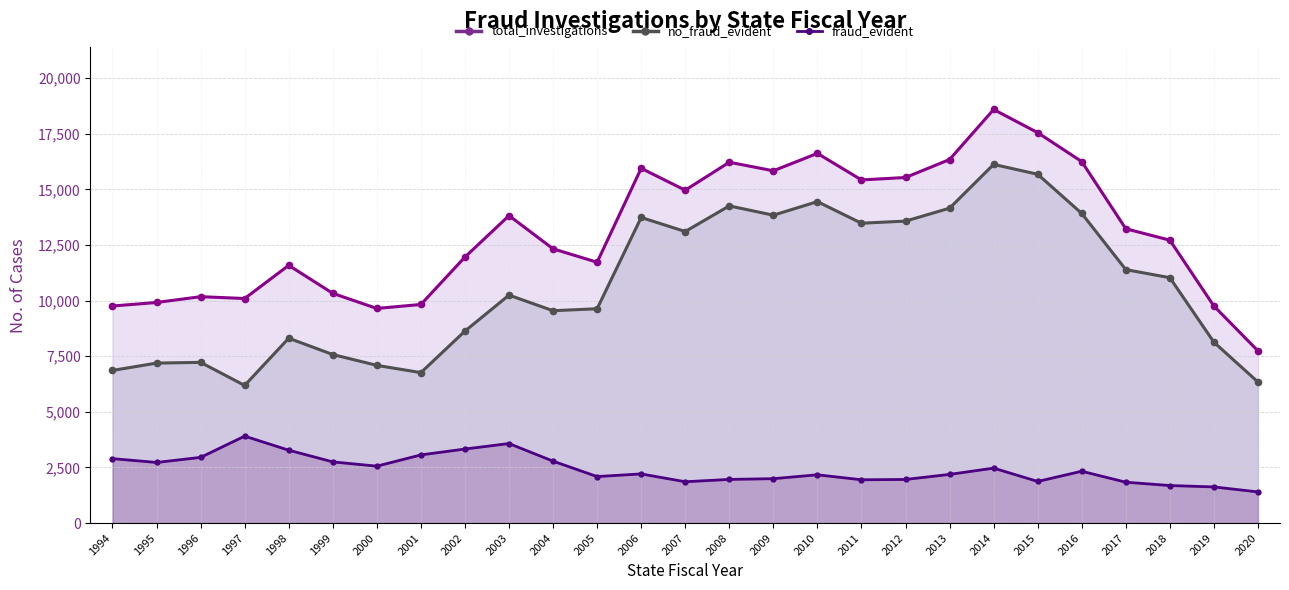

In no_fraud_evident, how many points are lower than both neighbors (excluding endpoints)?

6